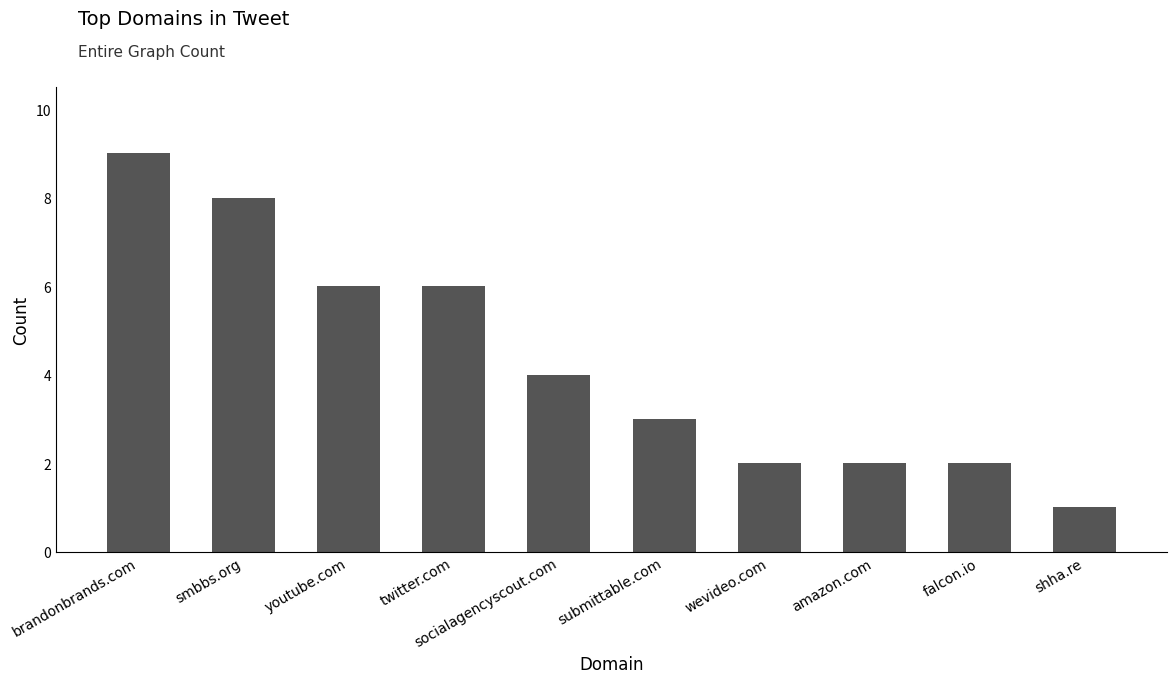

What is the label of the 2nd bar from the right?

falcon.io